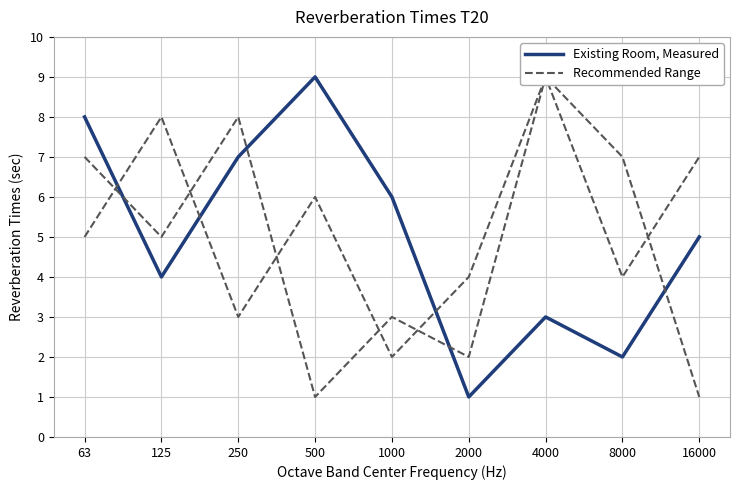

Is the value of Recommended Range at 2000 greater than the value of Existing Room, Measured at 125?

No